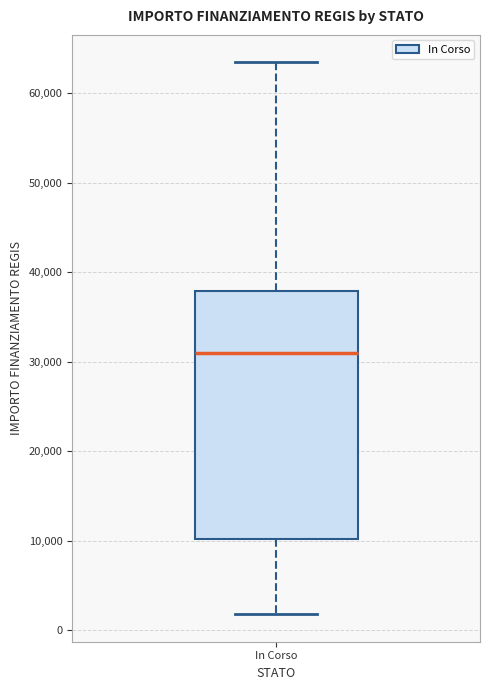

Transcribe this box plot: give where the median line is, the range the box spans, and where the two whiskers end, as read against the y-axis. The values are not printed on the chart, so give them approximately, as read against the axis.

median 31000, box 10000 to 38000, whiskers 2000 to 63000